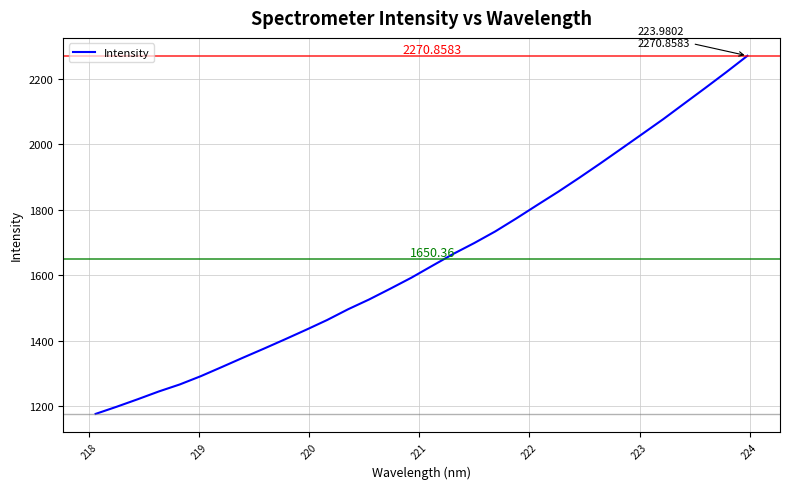

What is the difference between the maximum and minimum values?

1094.7